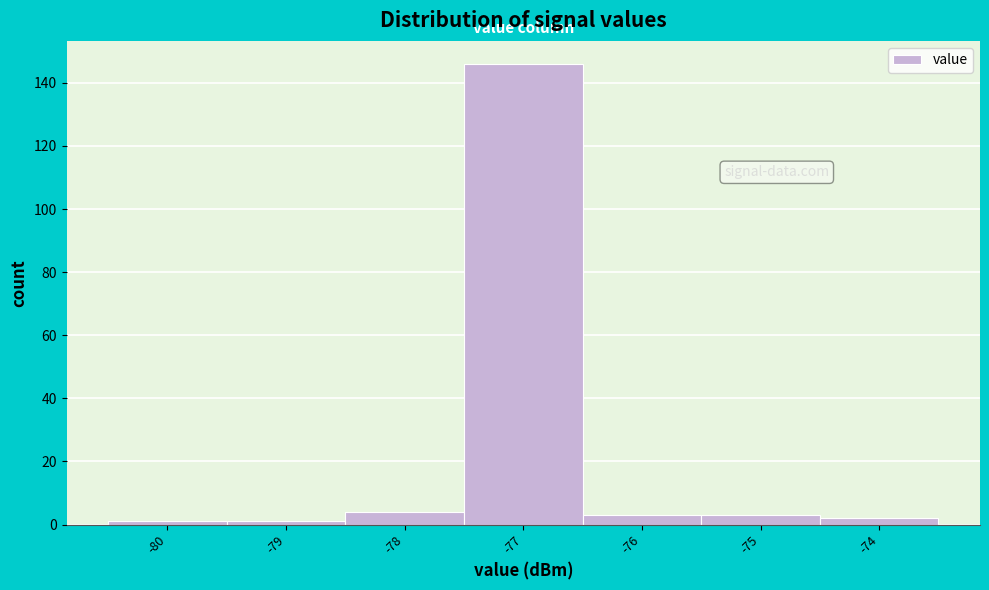

Reading left to right, list every bar in this chart as the range it spans on the x-axis followed by its height. The values are not printed on the chart, so give them approximately, as read against the axis.

-80.5 to -79.5: under 2
-79.5 to -78.5: under 2
-78.5 to -77.5: 4
-77.5 to -76.5: 146
-76.5 to -75.5: 4
-75.5 to -74.5: 4
-74.5 to -73.5: 2